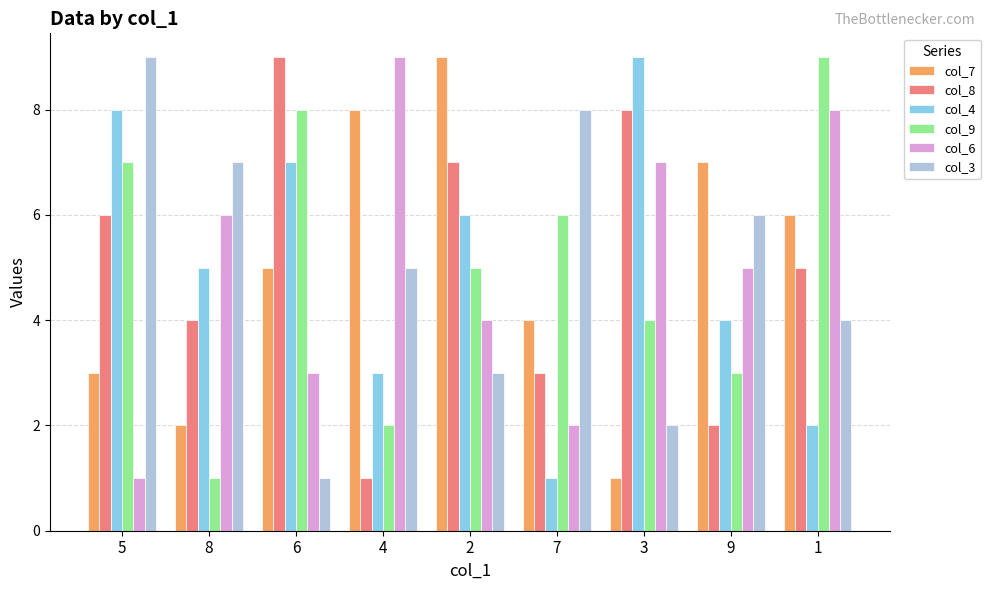

How many bars are there in each group?

6